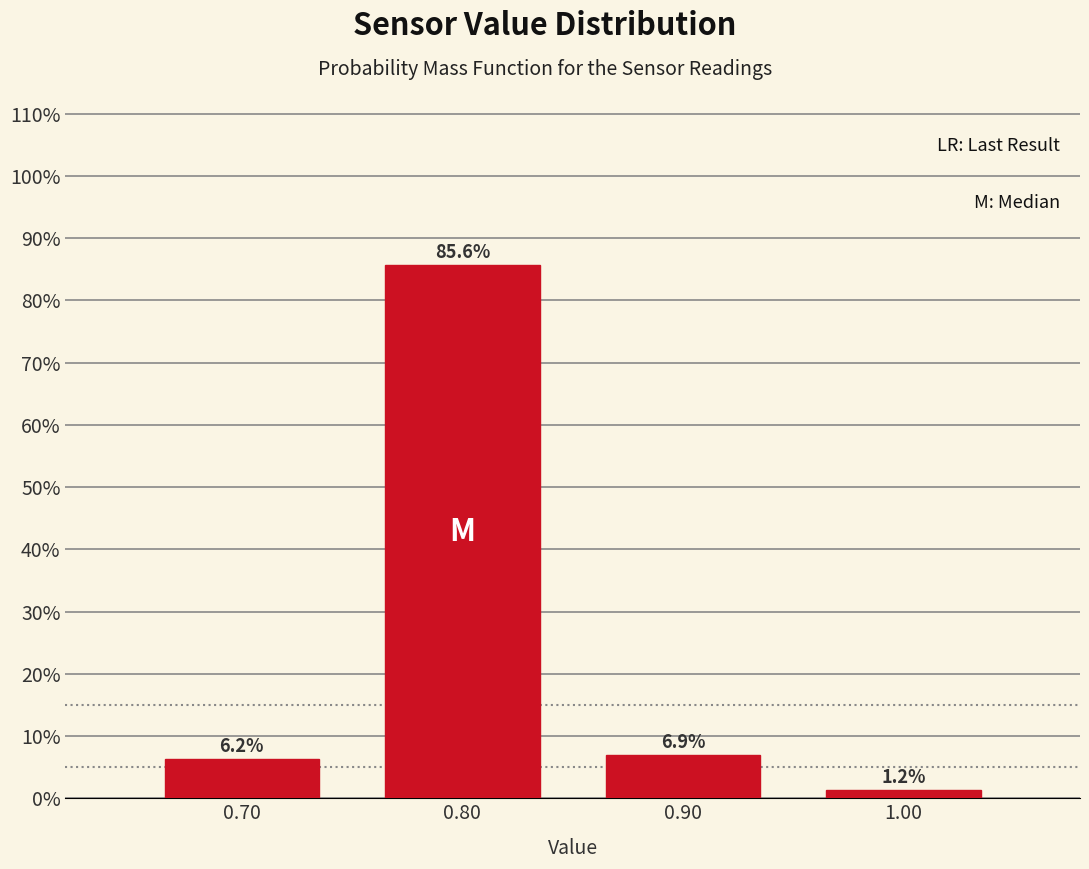

What is the difference between the maximum and second lowest values?

79.4